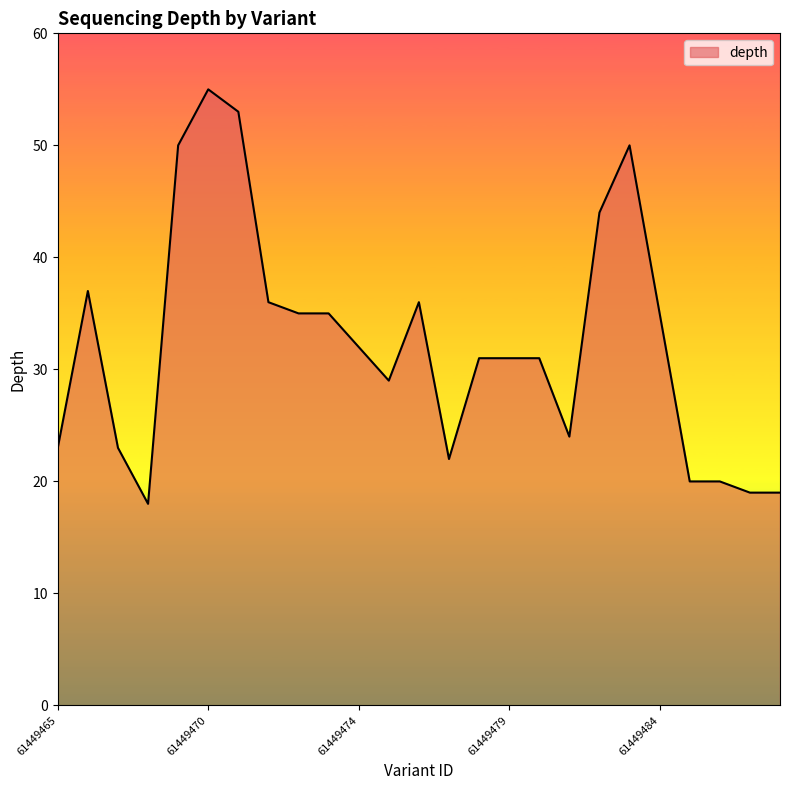

What is the maximum value shown in the chart?

55